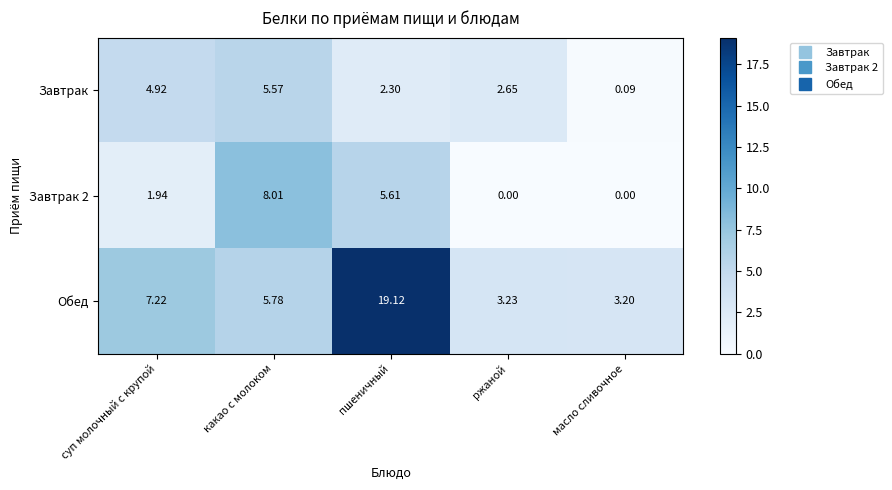

Rank the categories by Завтрак value from lowest to highest.

масло сливочное, пшеничный, ржаной, суп молочный с крупой, какао с молоком